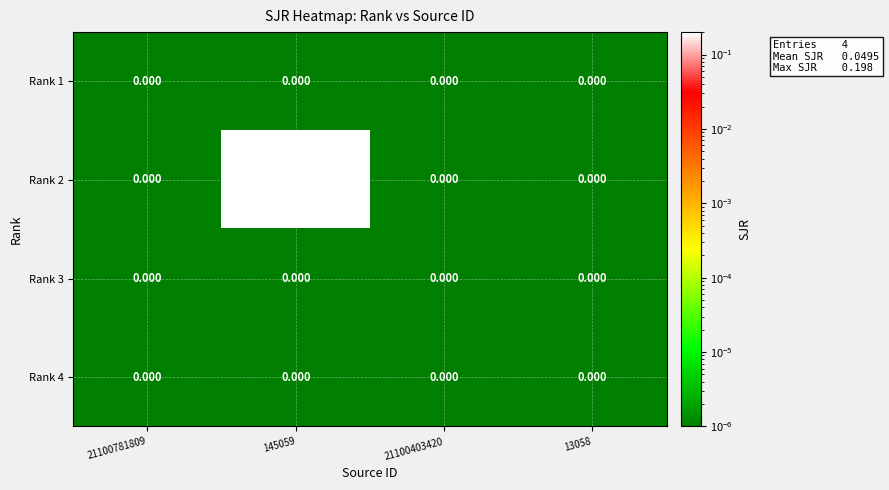

Is the value of Rank 4 at 21100781809 greater than the value of Rank 2 at 145059?

No